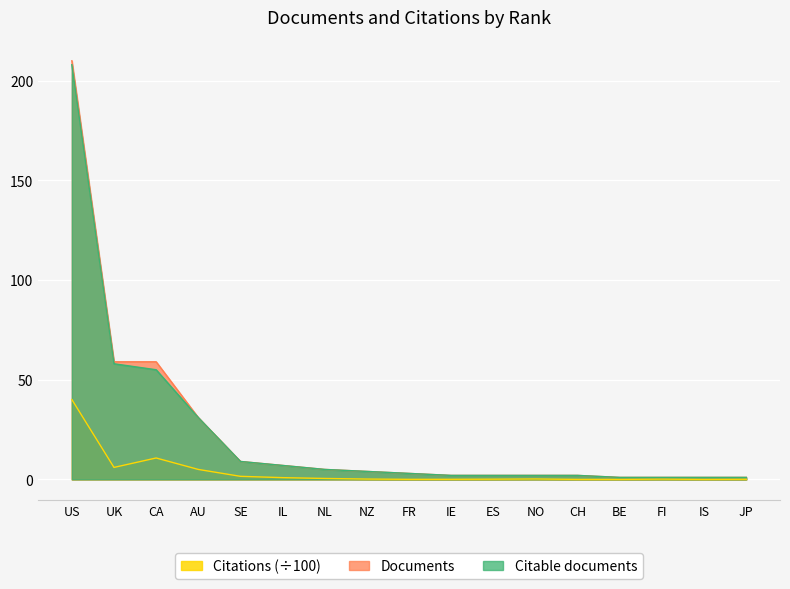

What is the greatest value displayed?

210.0